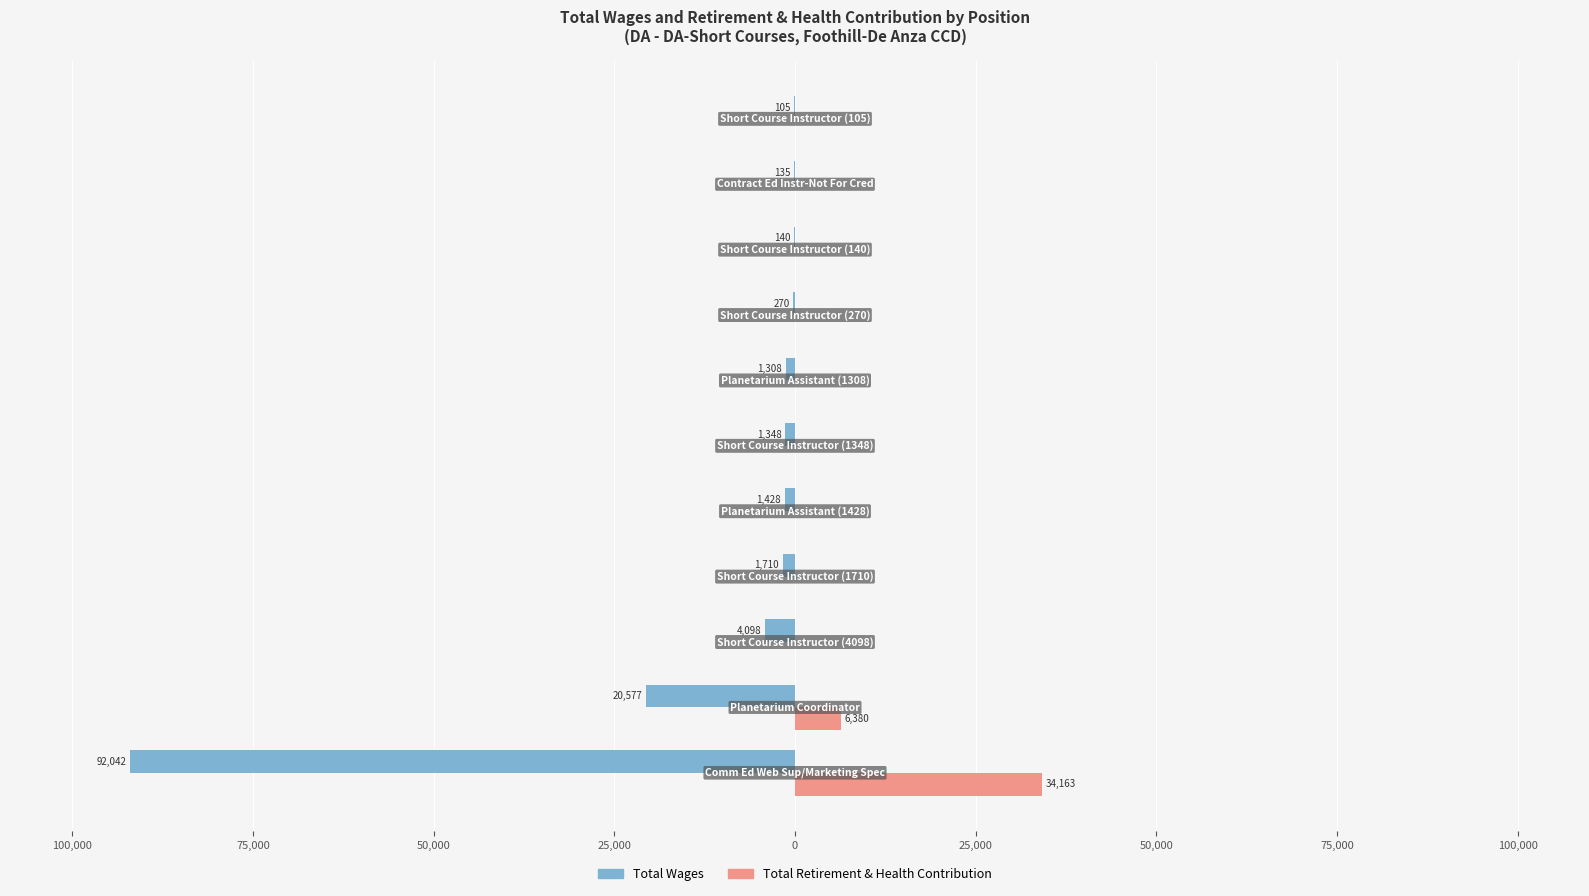

What are all the series names shown in the legend?

Total Wages, Total Retirement & Health Contribution